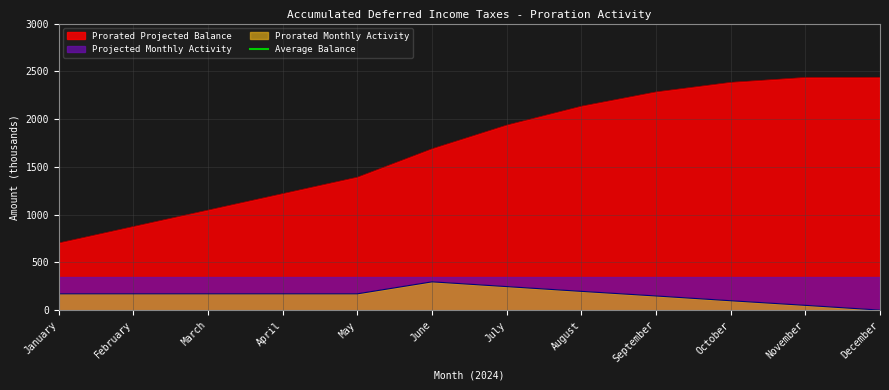

What is the lowest value of the Prorated Projected Balance series?

704.4